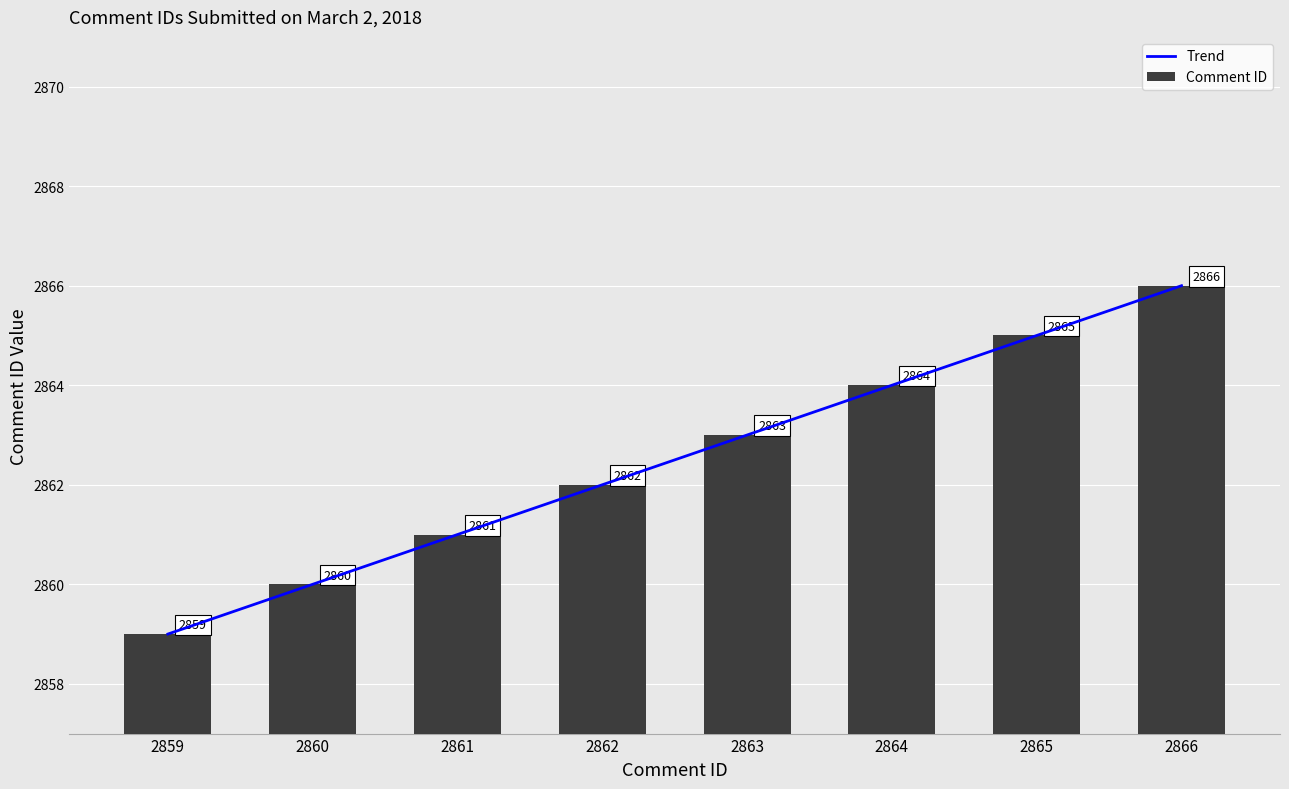

At which label does Trend reach its minimum?

2859